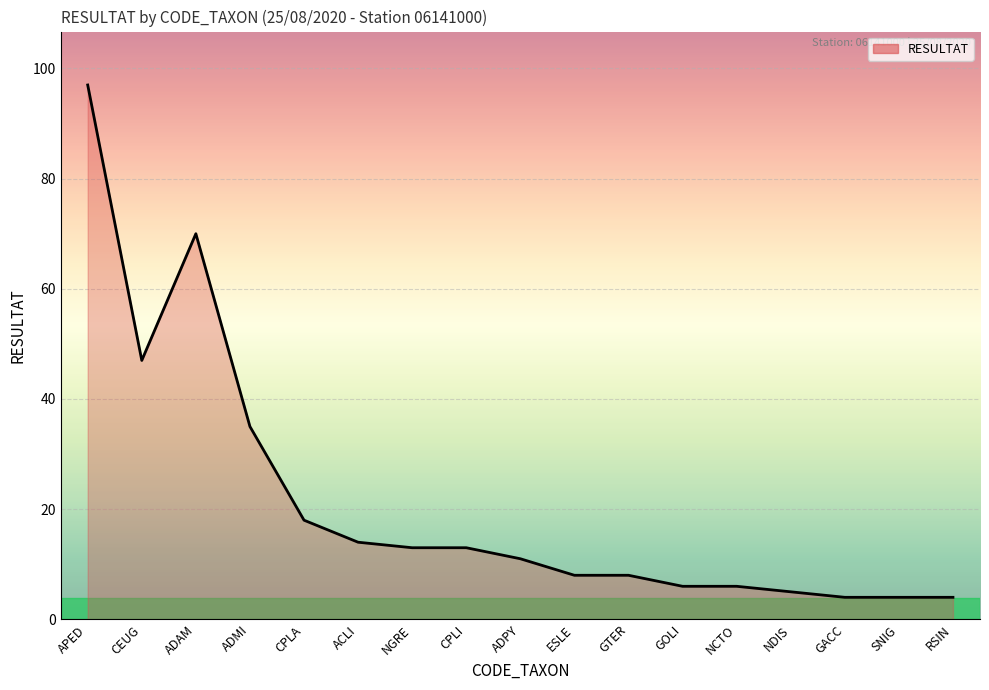

What position from the right is NGRE?

11